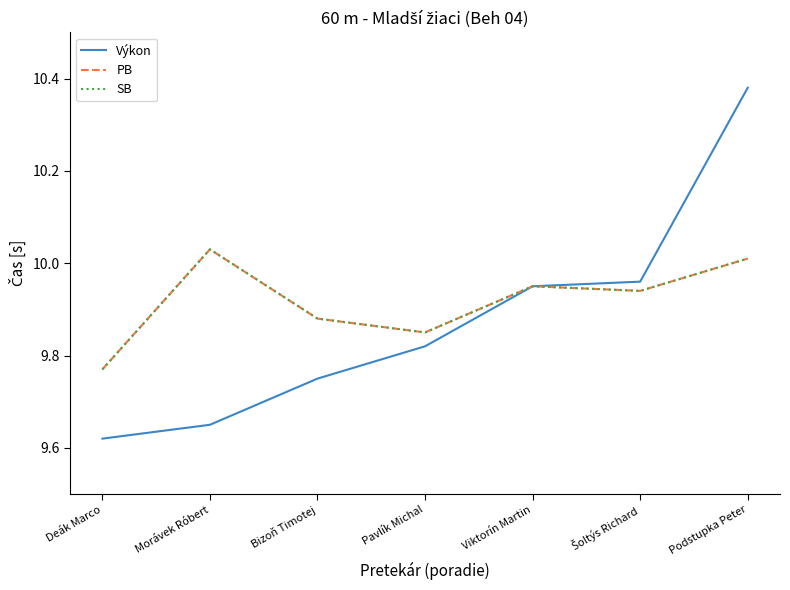

Reading right to left, transcribe all the data shown in this chart.

Výkon: 10.4	10.0	9.9	9.8	9.8	9.7	9.6
PB: 10.0	9.9	9.9	9.8	9.9	10.0	9.8
SB: 10.0	9.9	9.9	9.8	9.9	10.0	9.8